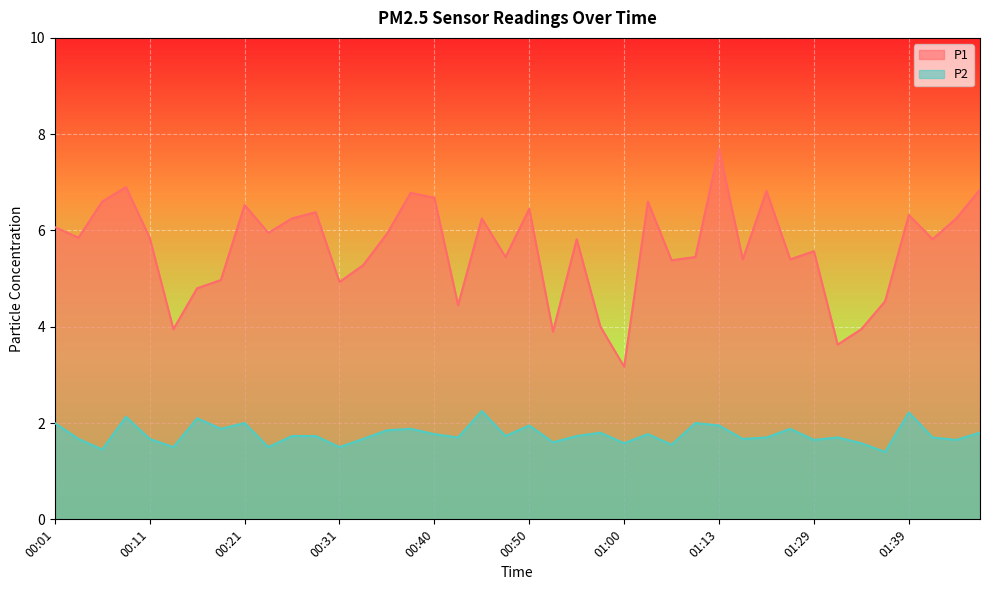

How many interior local peaks does the P2 series have?

12